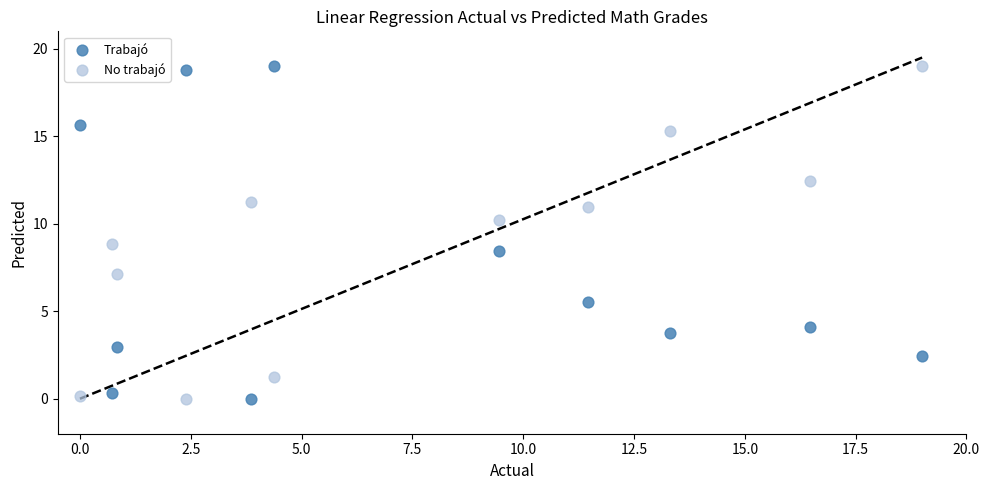

Across all data points, what is the range of X values (max minus min)?

19.0